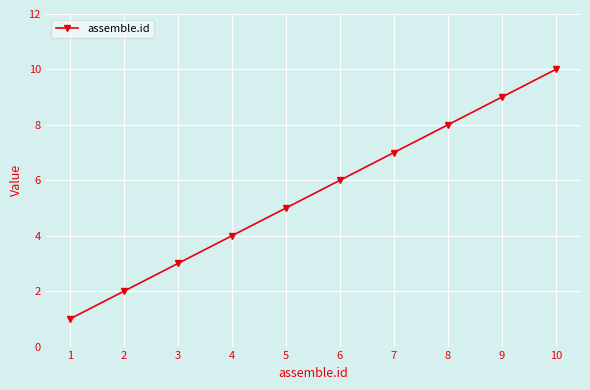

Which category has the highest value across all series?

10